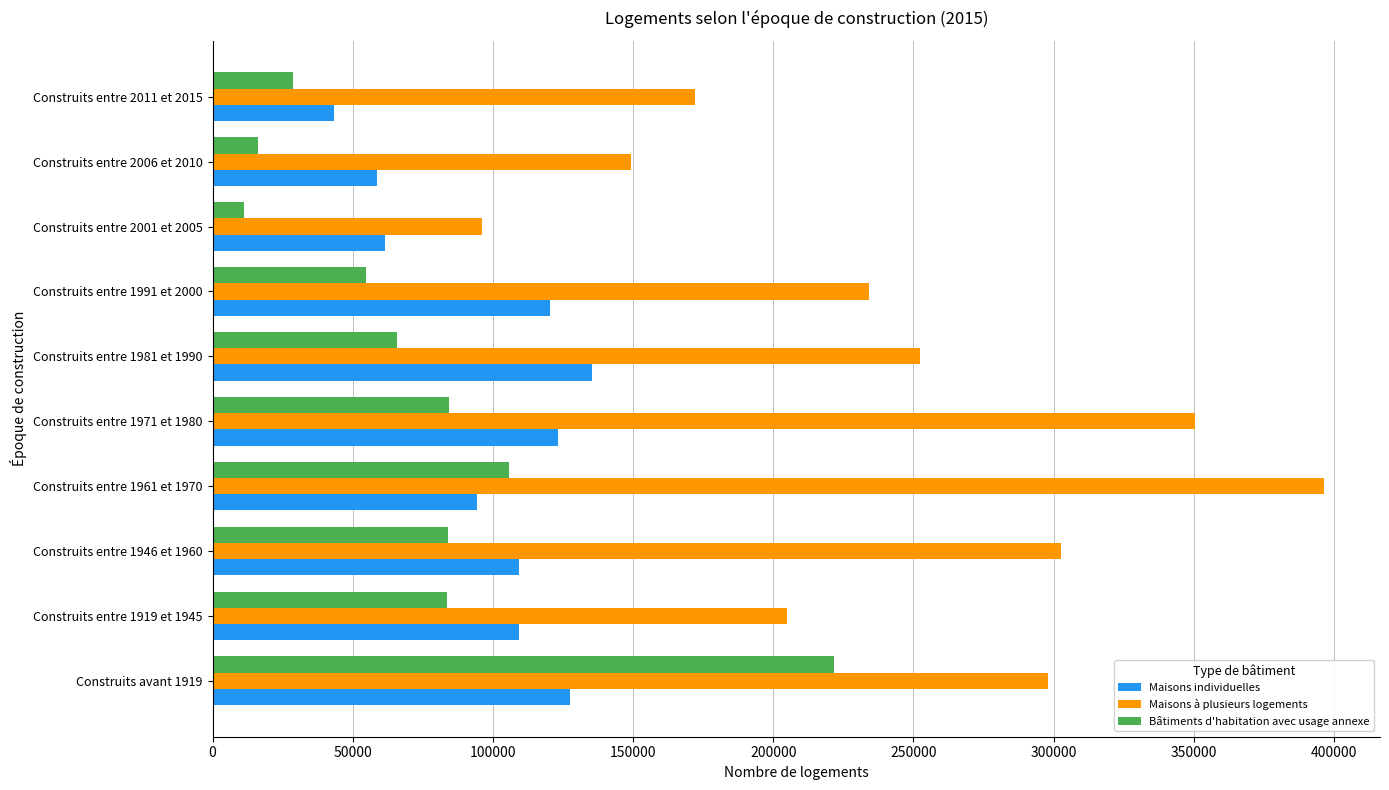

At which category is the sum across all series the highest?

Construits avant 1919